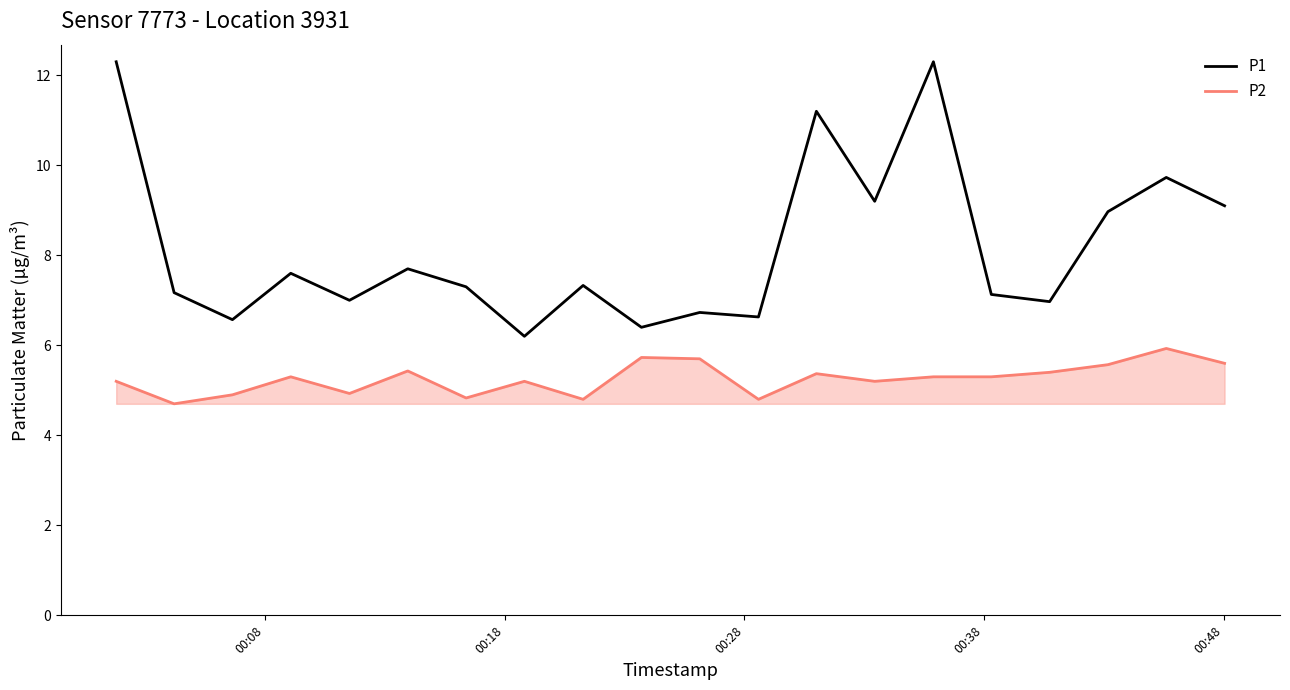

What is the maximum value shown in the chart?

12.3